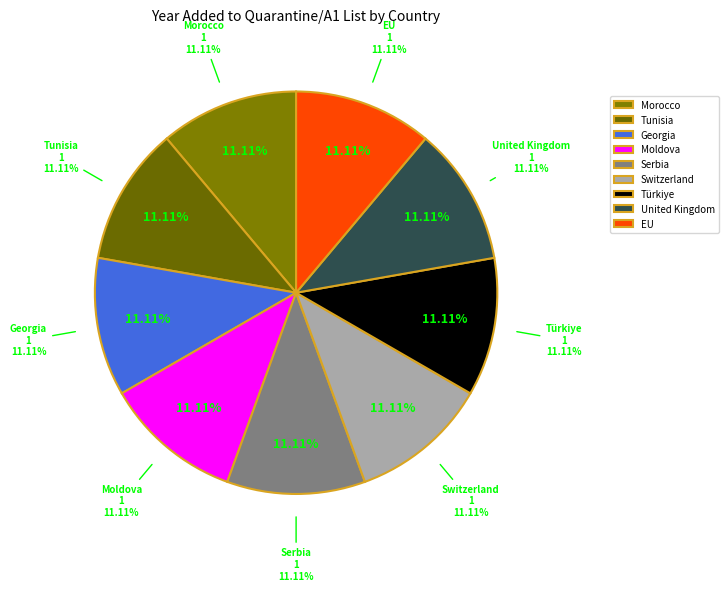

To the nearest percent, what percentage of the pie is Serbia?

11%